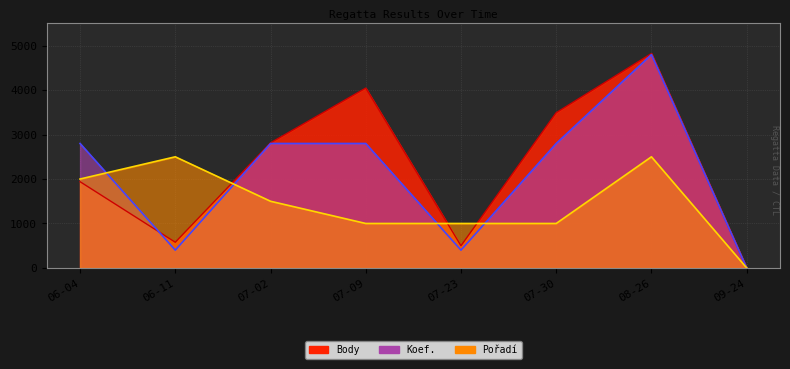

How many interior local peaks does the Body series have?

2